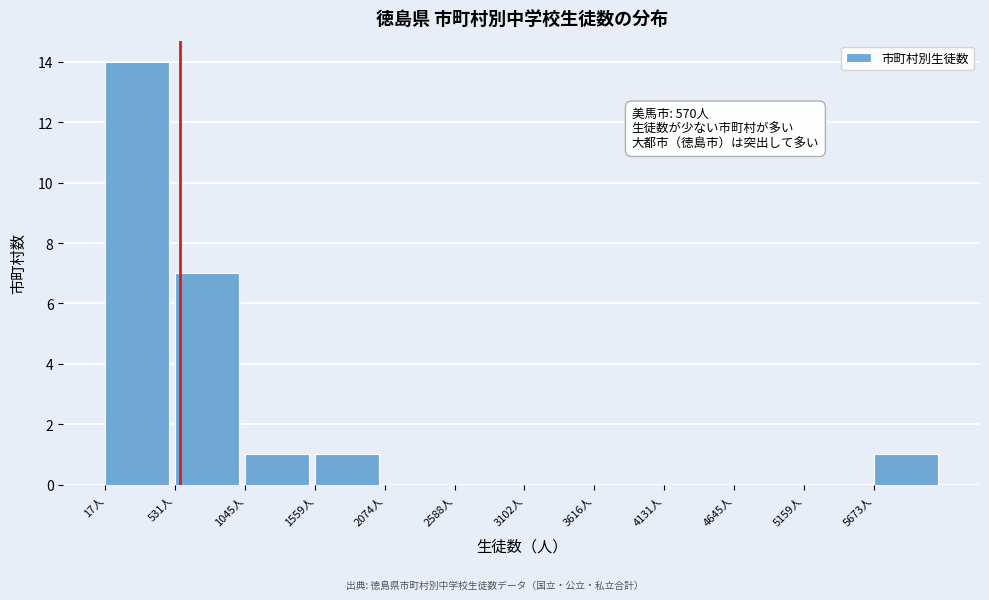

Over which range of the x-axis is the bar tallest?

0 to 500